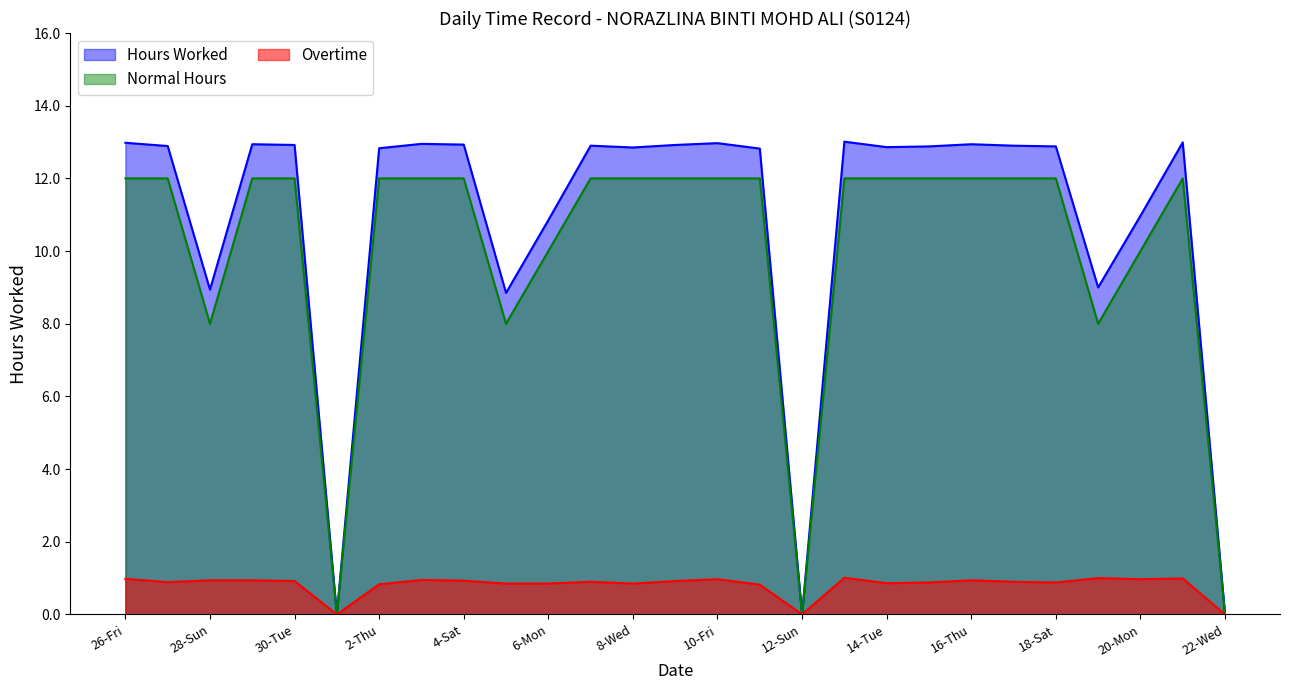

List the series in order of their peak value, highest first.

Hours Worked, Normal Hours, Overtime